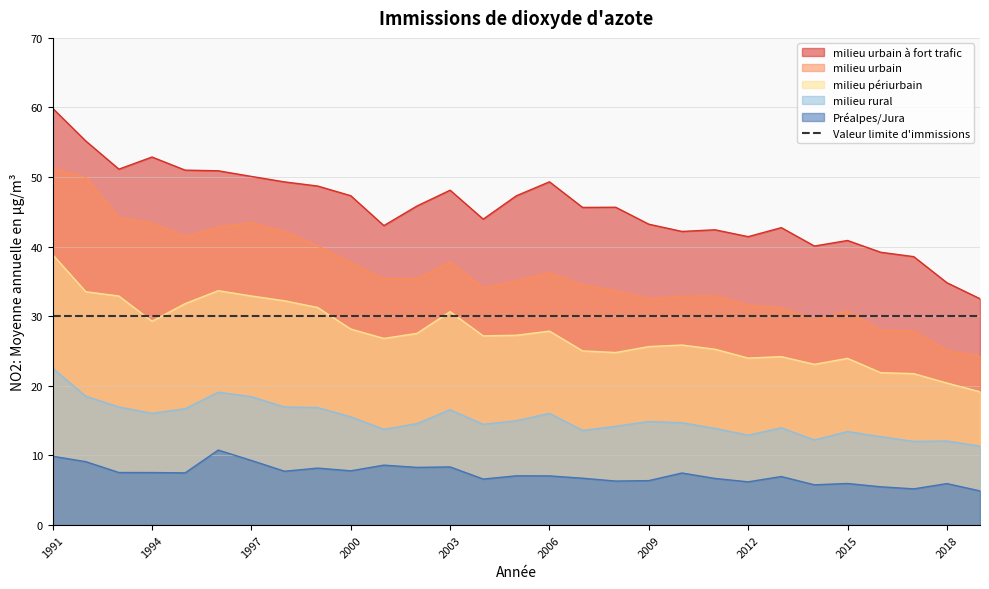

Which has a higher value, 2007 or 2009?

2007